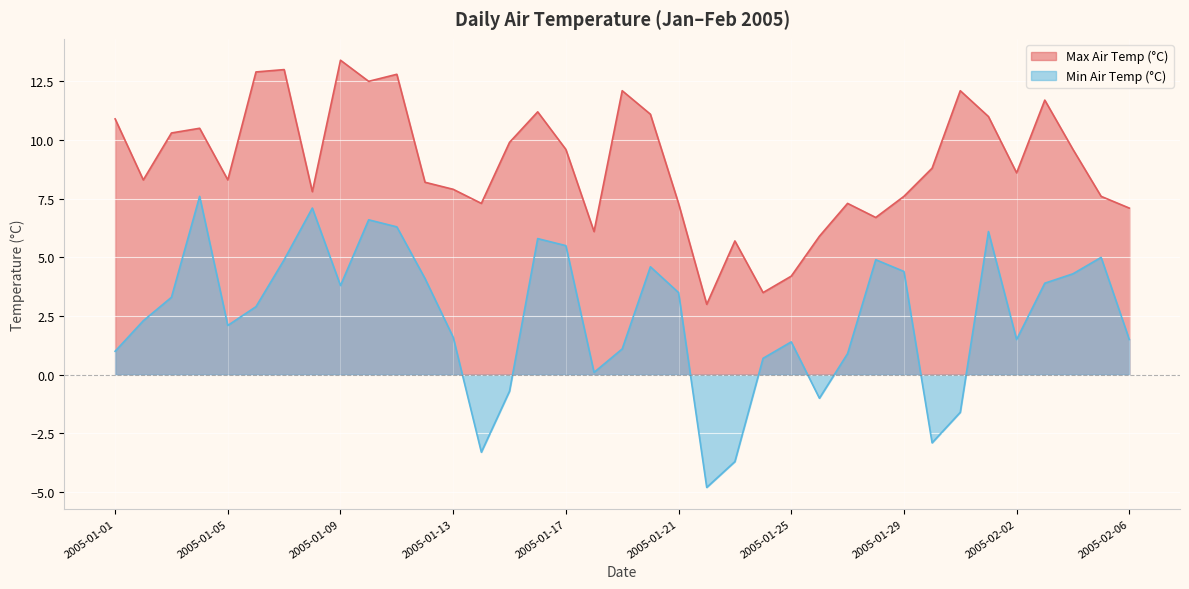

Which series has the widest spread of values?

Min Air Temp (°C)